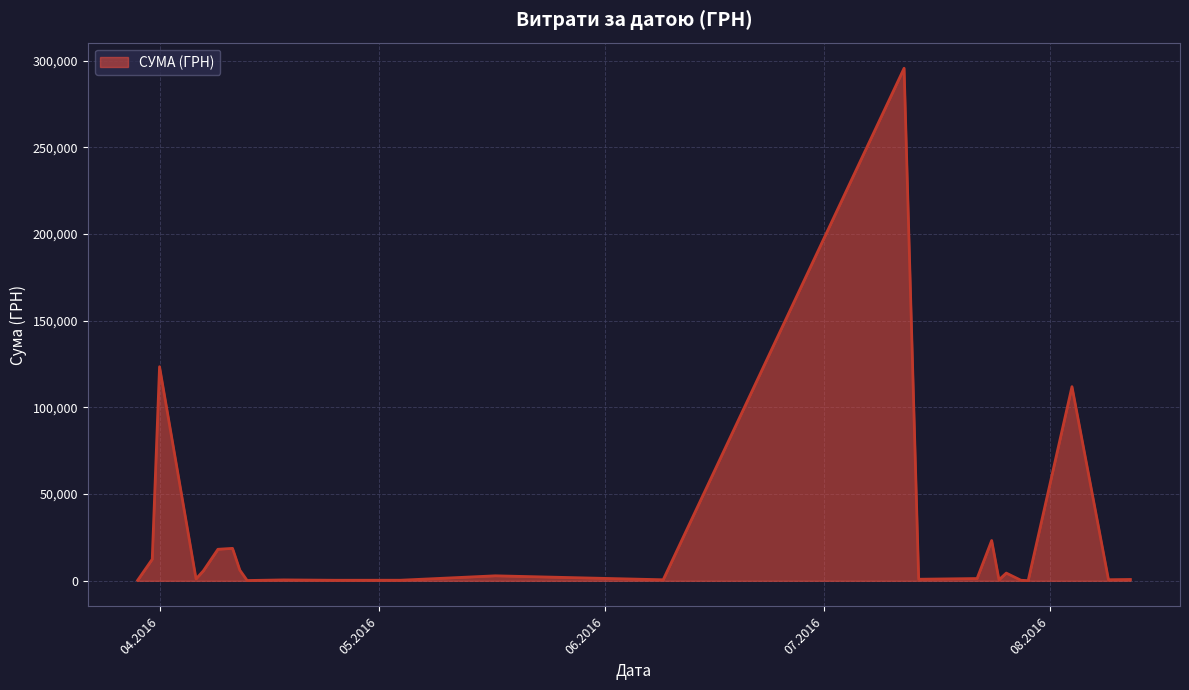

What is the minimum value shown in the chart?

97.8